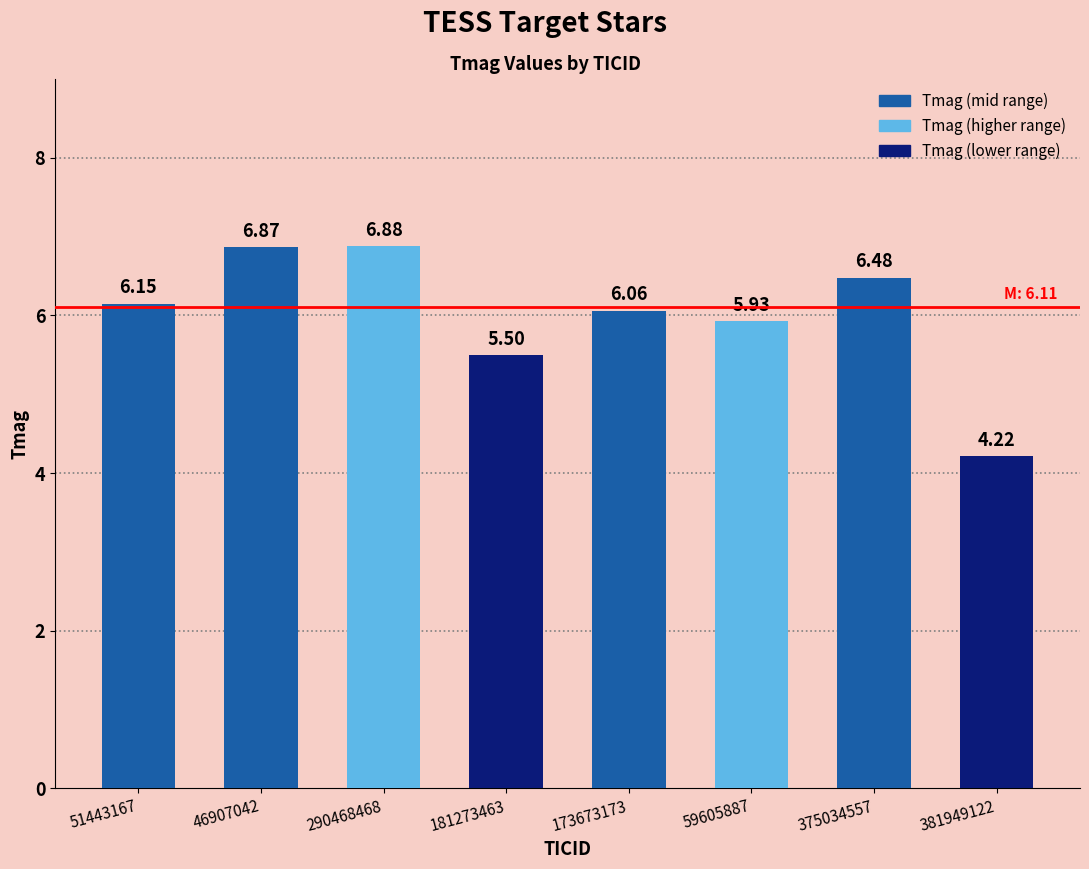

List the labels in order of value, smallest first.

381949122, 181273463, 59605887, 173673173, 51443167, 375034557, 46907042, 290468468